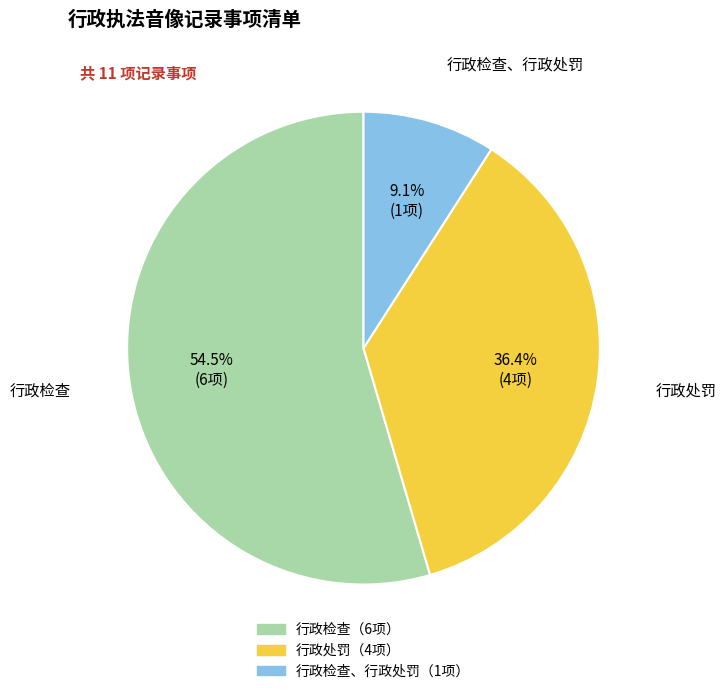

Is there a majority slice in this chart?

Yes